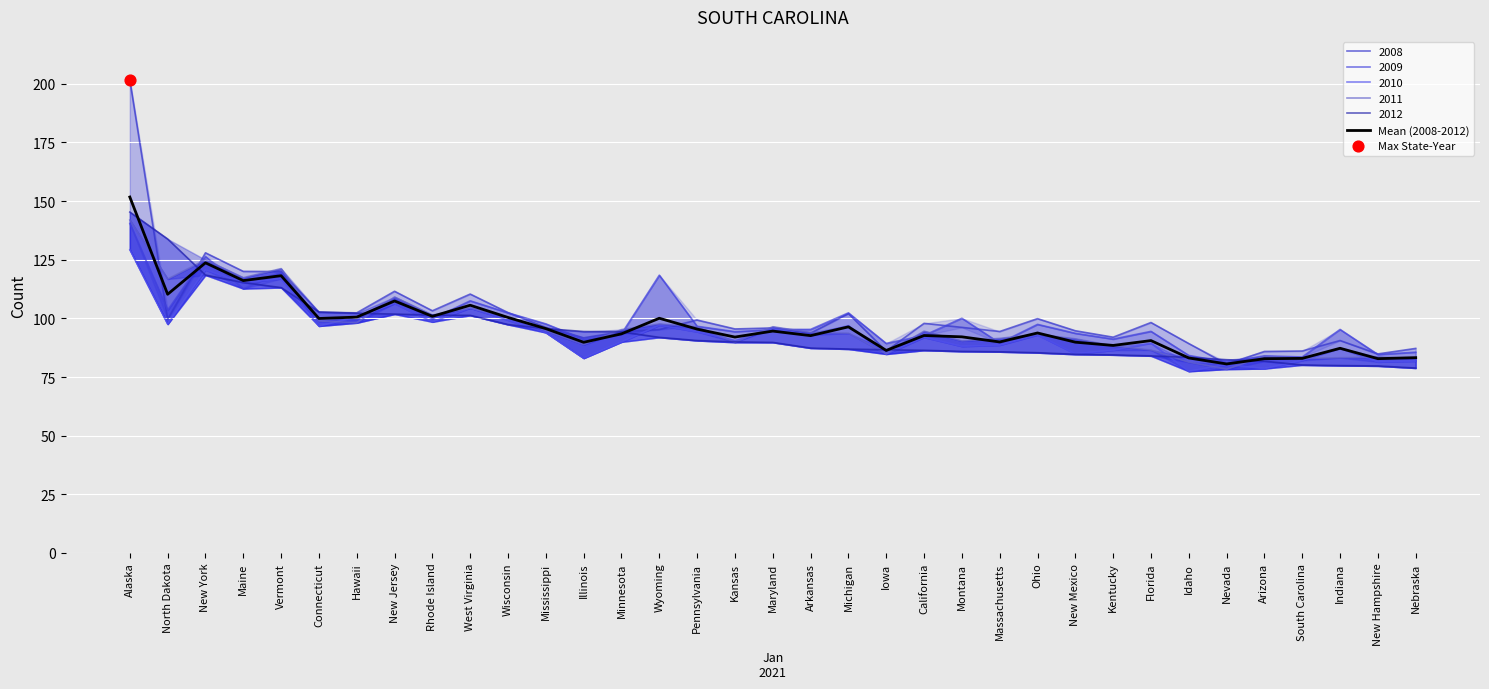

Between Florida and Nebraska, which is larger?

Florida